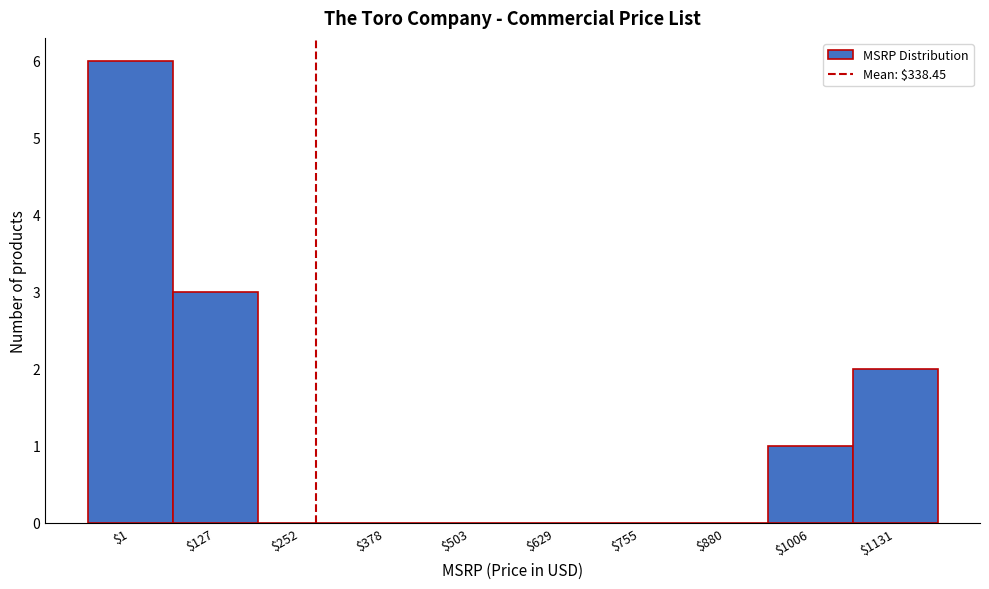

The value at $1131 is 2. True or false?

True